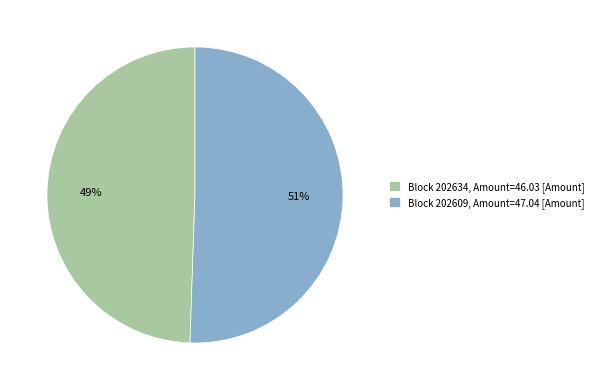

Is the sum of Block 202609, Amount=47.04 [Amount] and Block 202634, Amount=46.03 [Amount] greater than half?

Yes